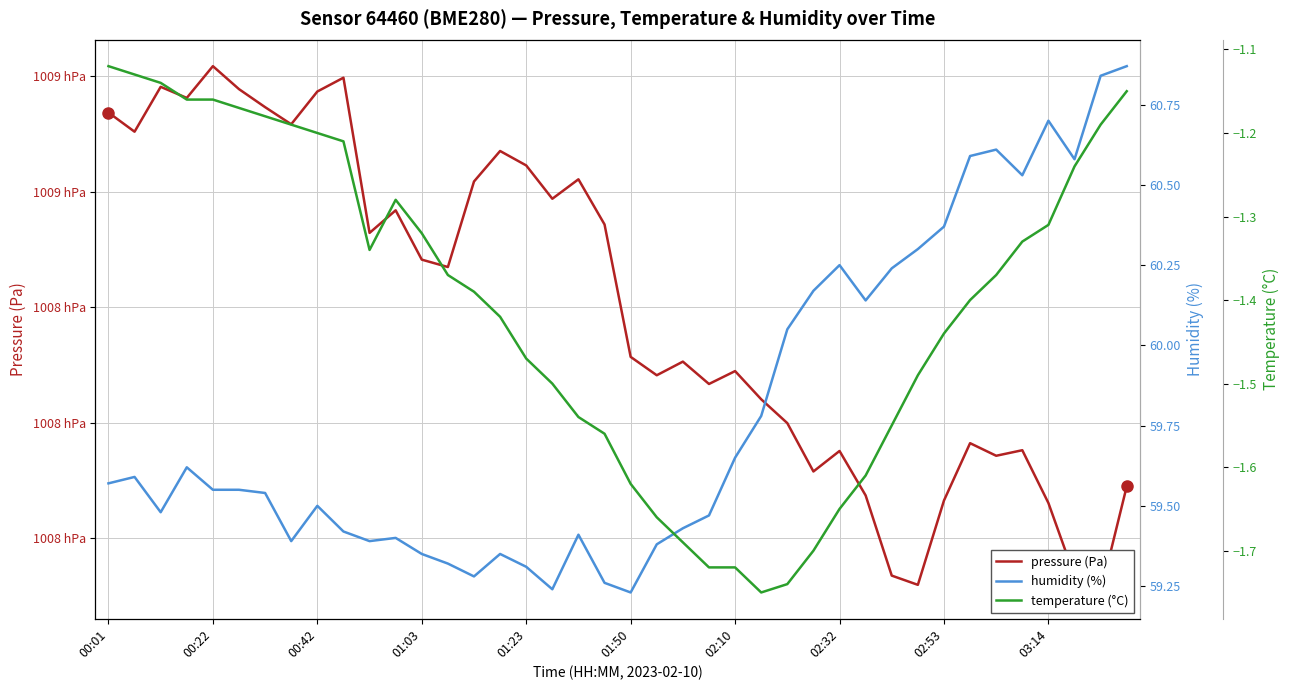

The value of humidity (%) at 22 is 17.3. True or false?

False